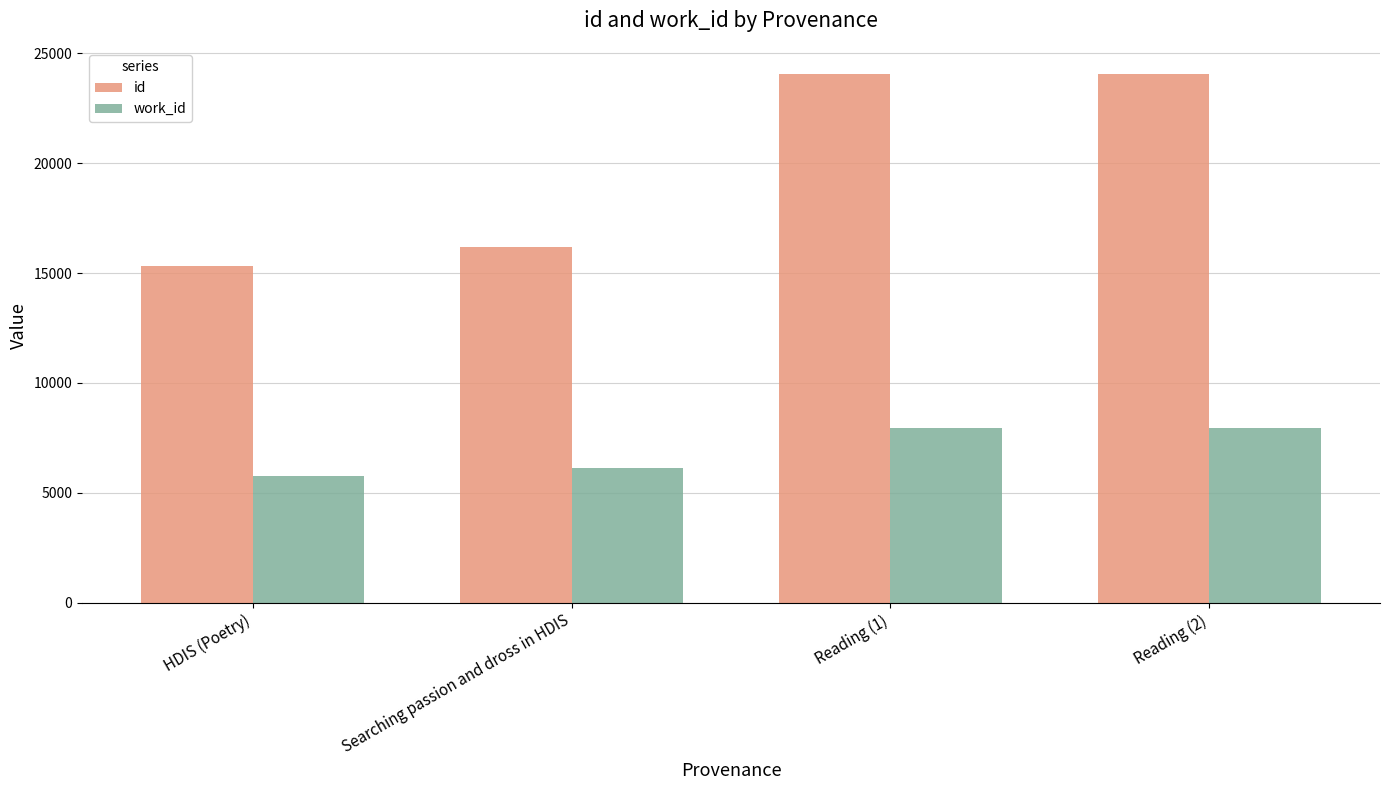

What is the minimum value shown in the chart?

5749